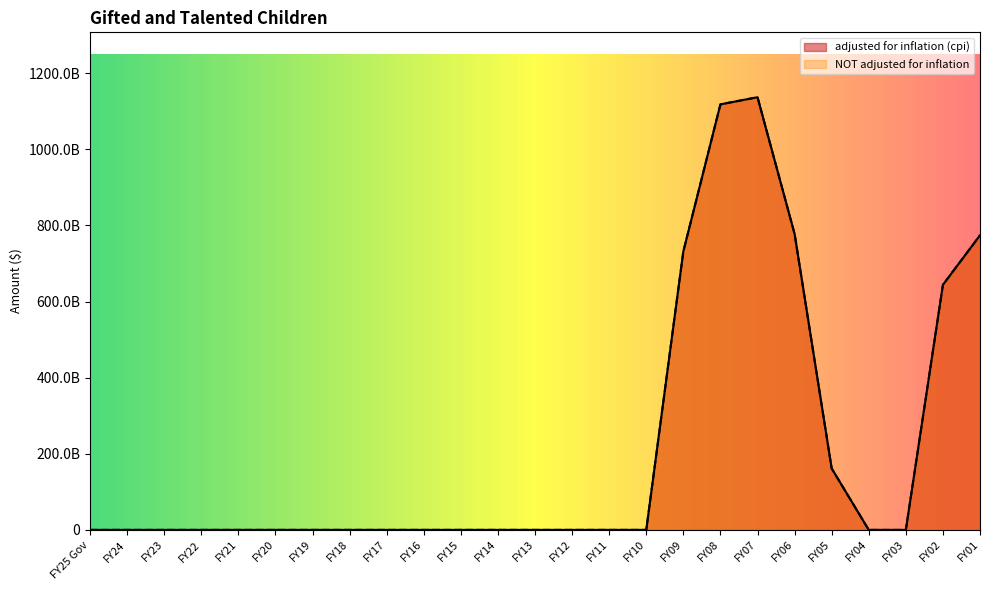

What position from the left is FY03?

23